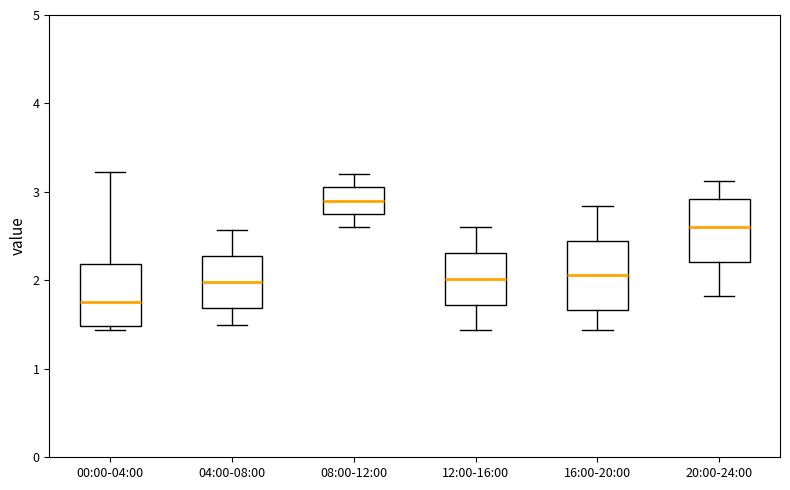

Reading left to right, transcribe this box plot: for each box, give where its median line is, the range the box spans, and where its two whiskers end, as read against the y-axis. The values are not printed on the chart, so give them approximately, as read against the axis.

00:00-04:00: median 1.8, box 1.5 to 2.2, whiskers 1.4 to 3.2
04:00-08:00: median 2.0, box 1.7 to 2.3, whiskers 1.5 to 2.6
08:00-12:00: median 2.9, box 2.8 to 3.1, whiskers 2.6 to 3.2
12:00-16:00: median 2.0, box 1.7 to 2.3, whiskers 1.4 to 2.6
16:00-20:00: median 2.1, box 1.7 to 2.5, whiskers 1.4 to 2.8
20:00-24:00: median 2.6, box 2.2 to 2.9, whiskers 1.8 to 3.1